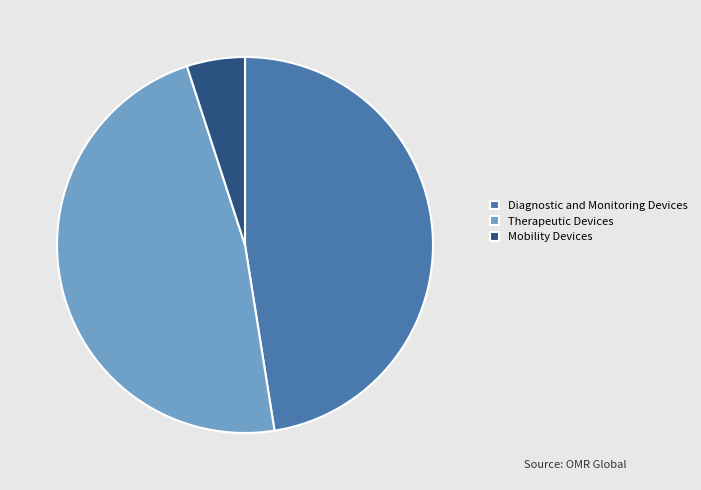

Count the number of slices in the pie.

3